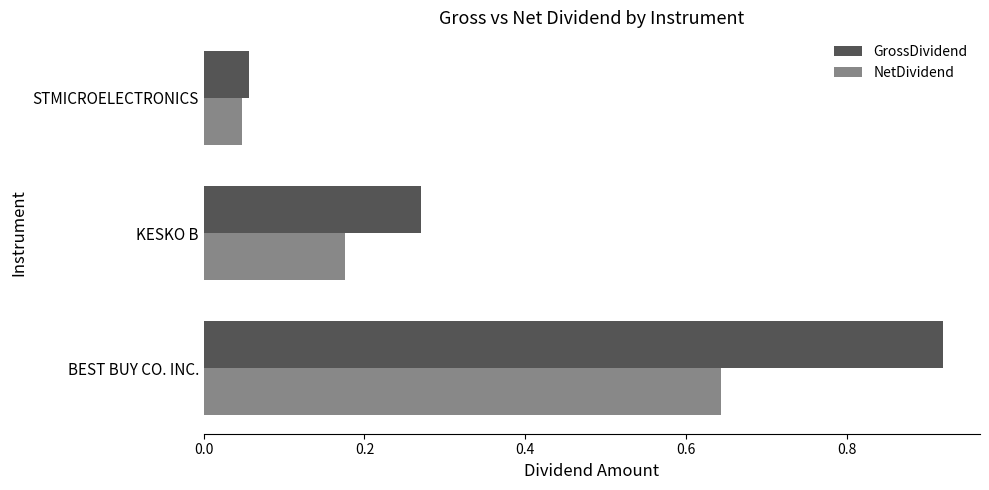

The value of GrossDividend at BEST BUY CO. INC. is 0.5. True or false?

False